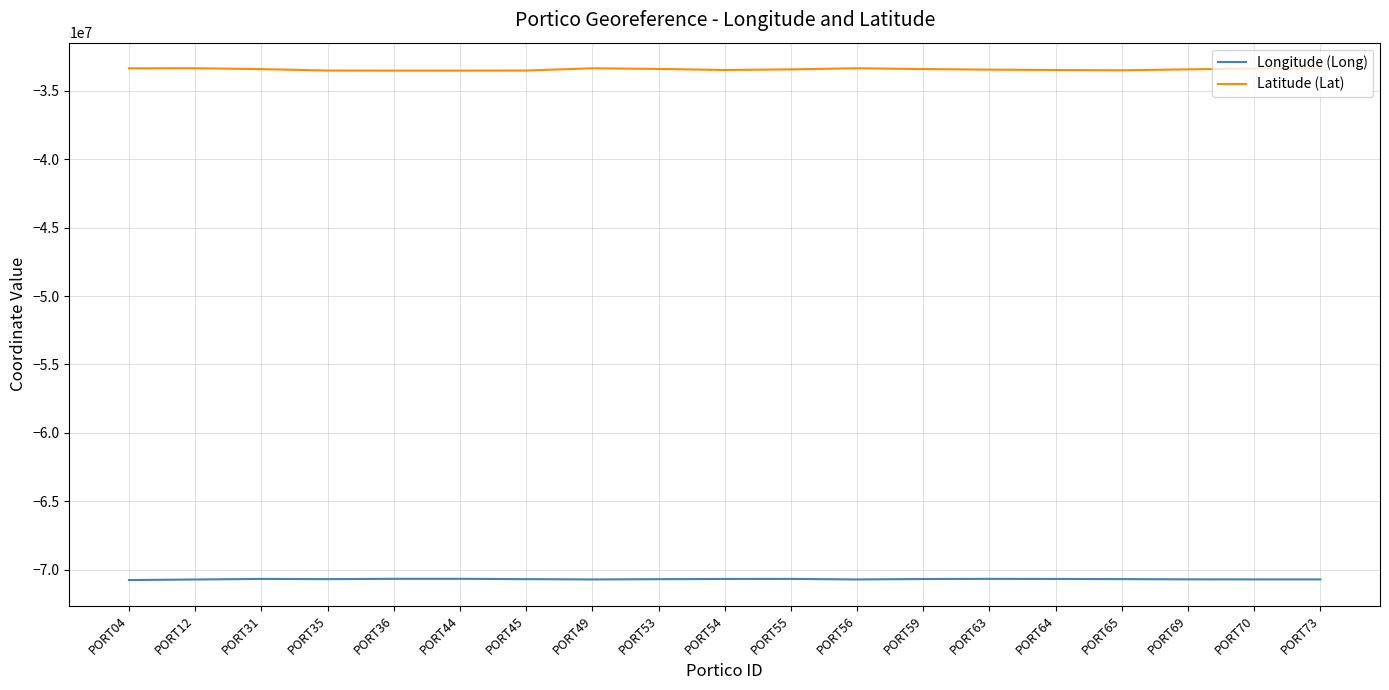

Count the number of data series in this chart.

2